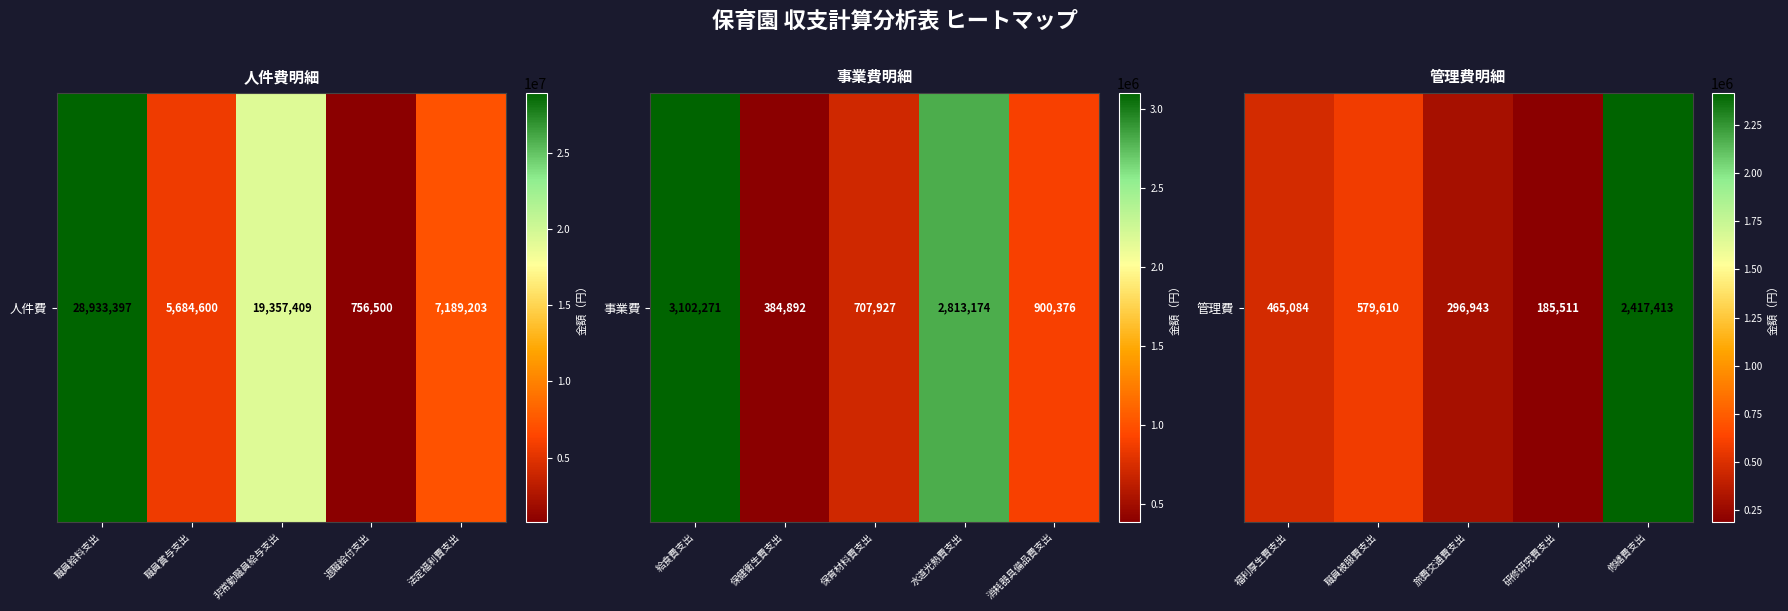

How many data points are less than 465084?

2